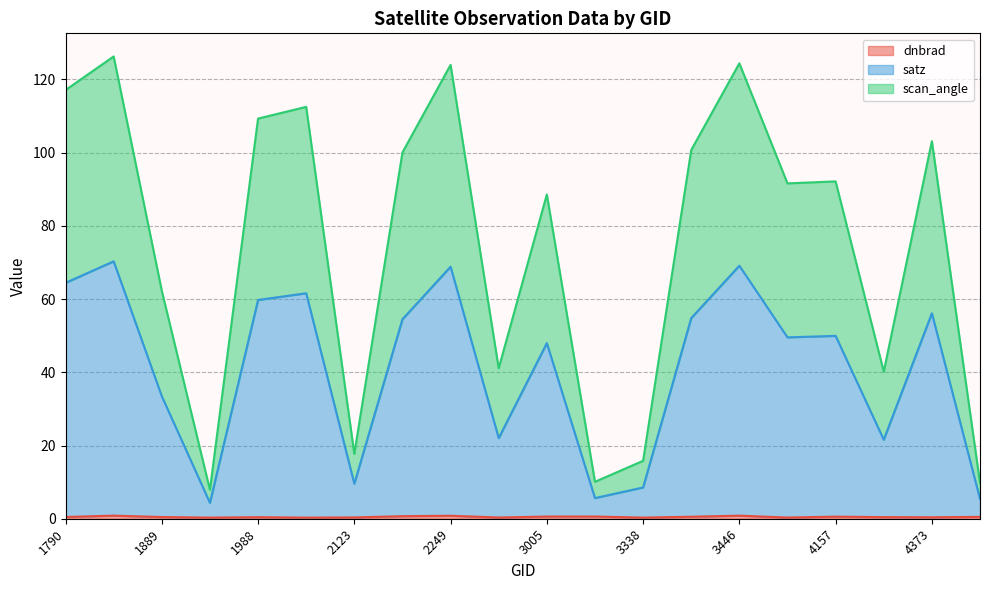

What is the sum of all dnbrad values?

10.2